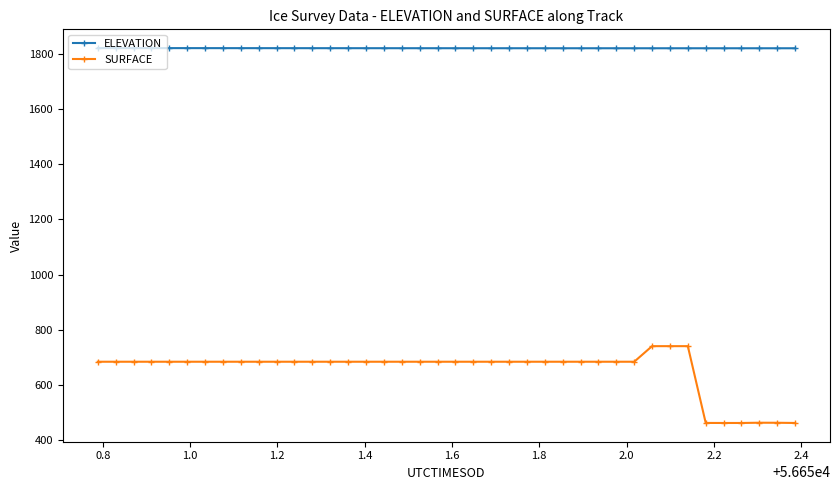

Which series has the widest spread of values?

SURFACE